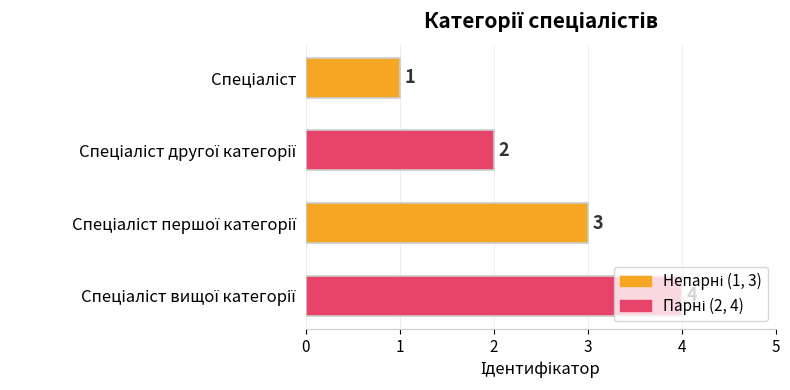

How many series are shown in this chart?

1